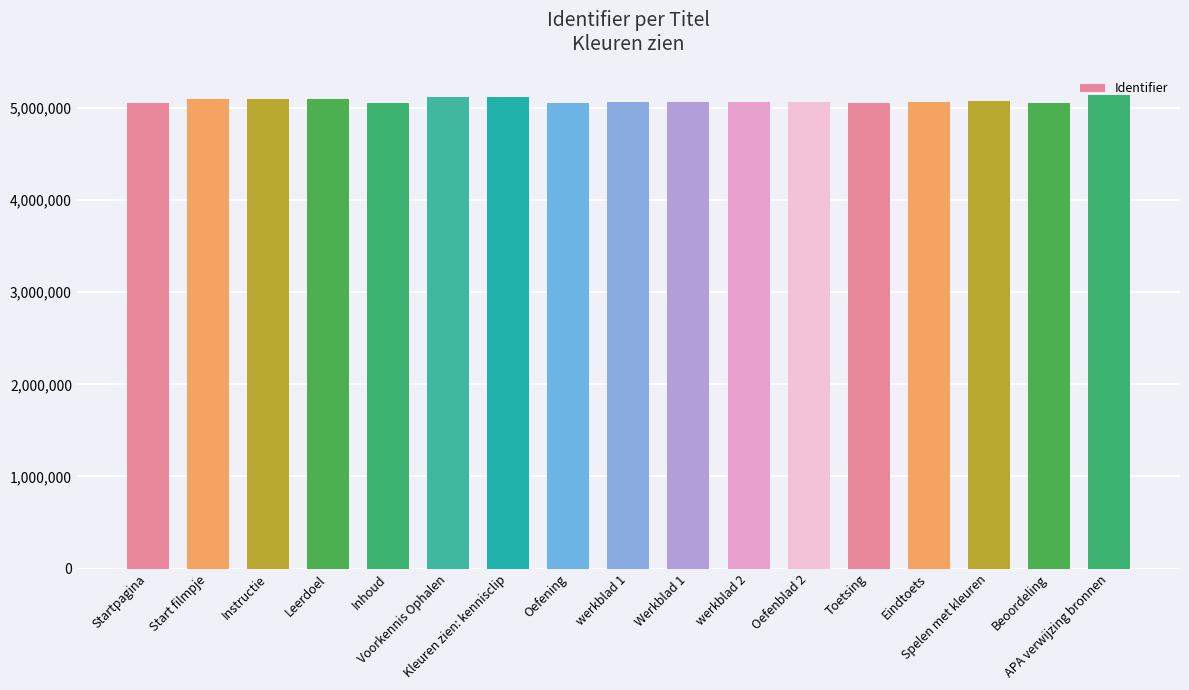

What is the value of the 15th bar from the left?

5078088